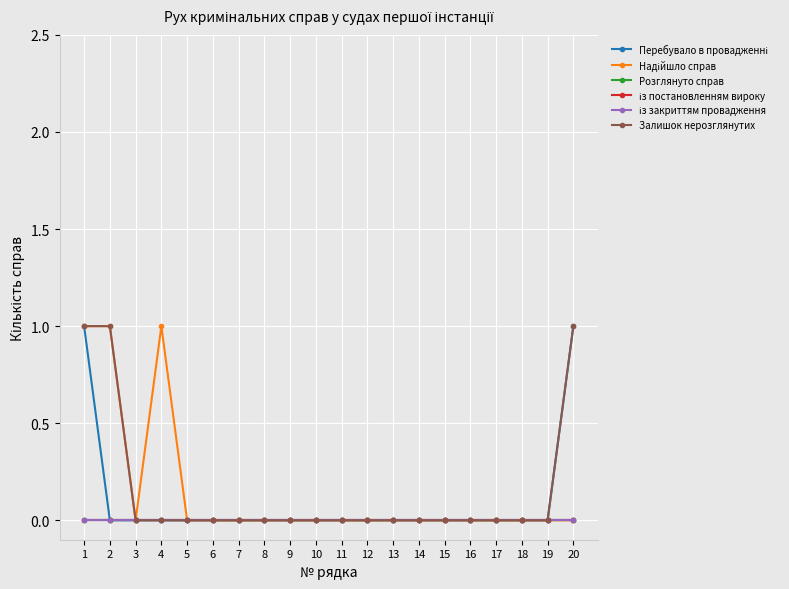

Does the chart display data point markers on the line(s)?

Yes